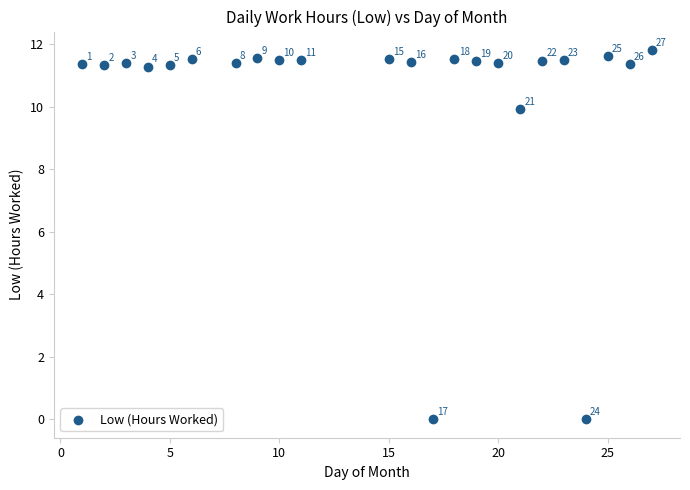

What is the range of X values (max minus min)?

26.0